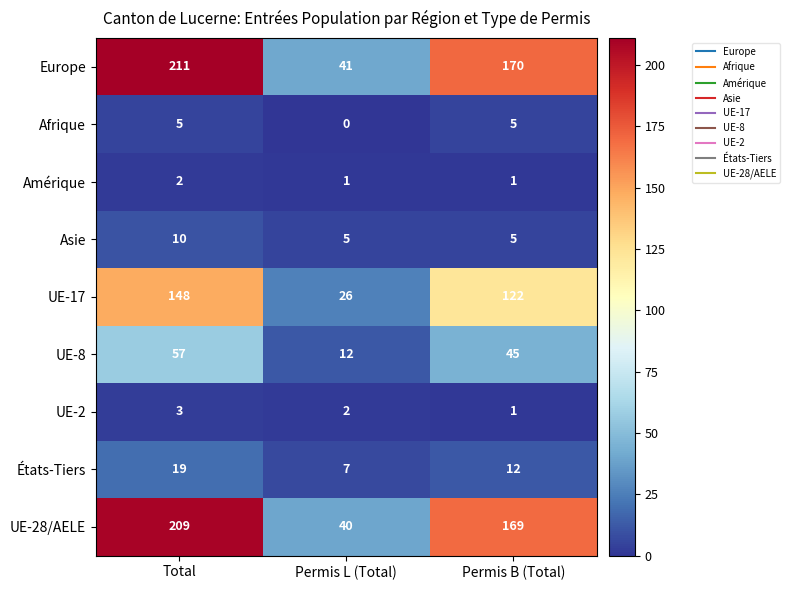

What is the difference between the maximum and second lowest values in the UE-17 series?

26